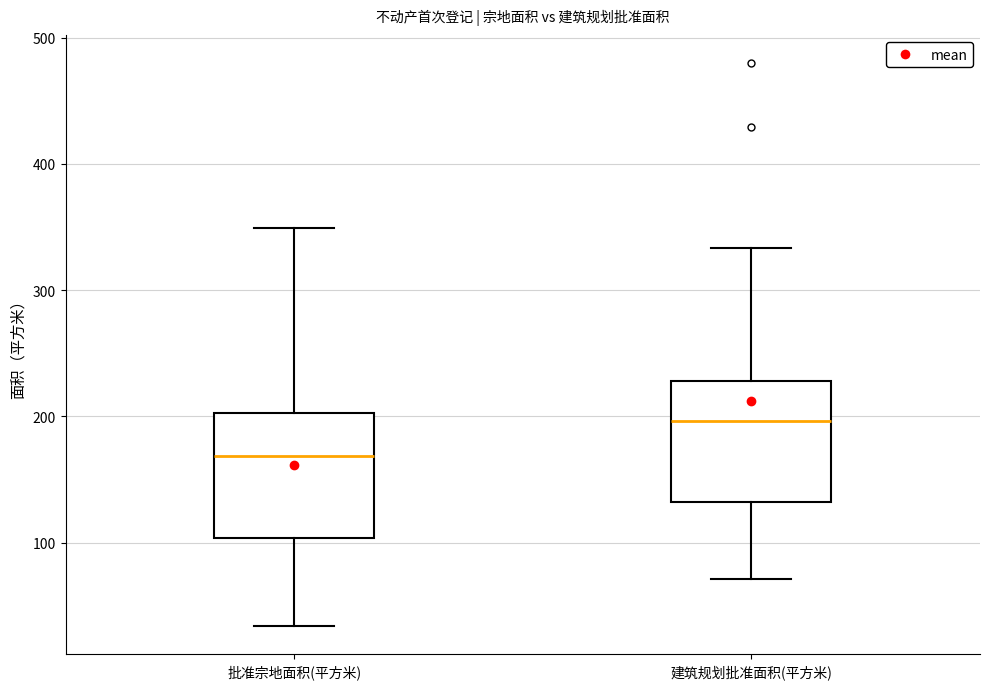

Where does the lower whisker of the box for 建筑规划批准面积(平方米) end on the y-axis? The values are not printed on the chart, so give them approximately, as read against the axis.

70